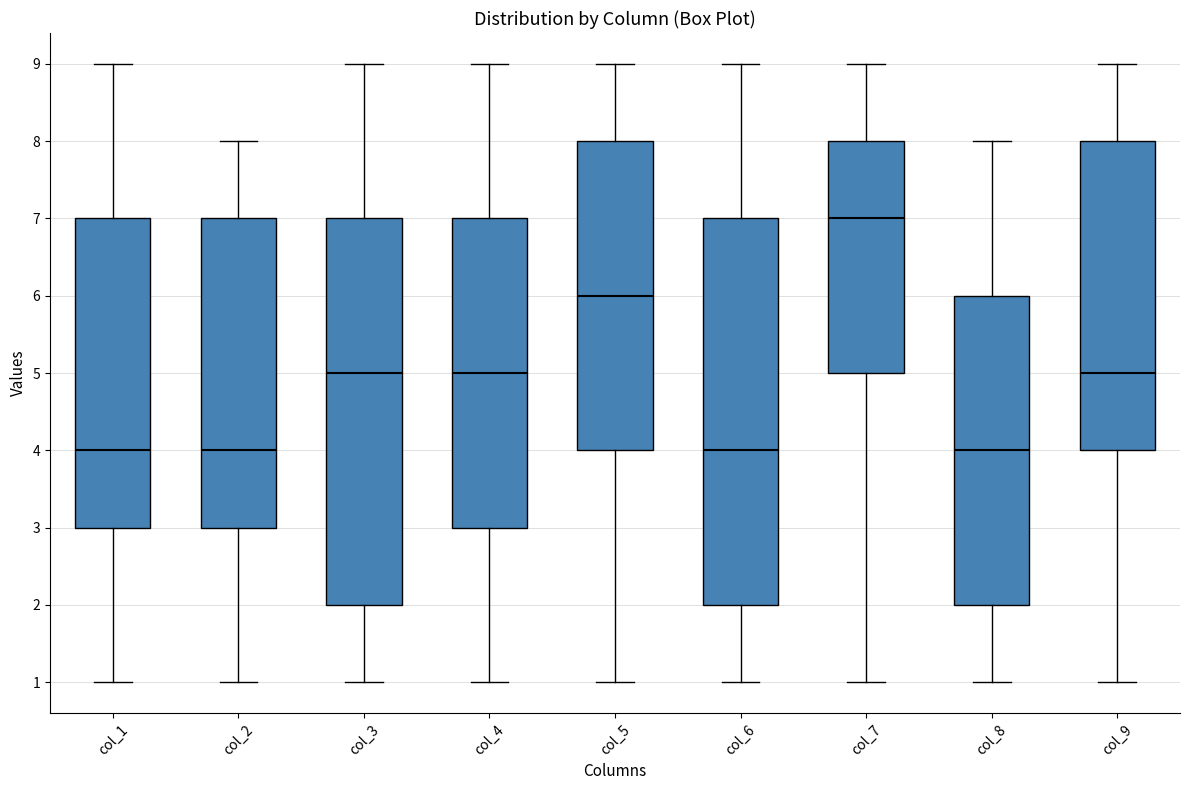

Where is the lower edge of the box for col_6 on the y-axis? The values are not printed on the chart, so give them approximately, as read against the axis.

2